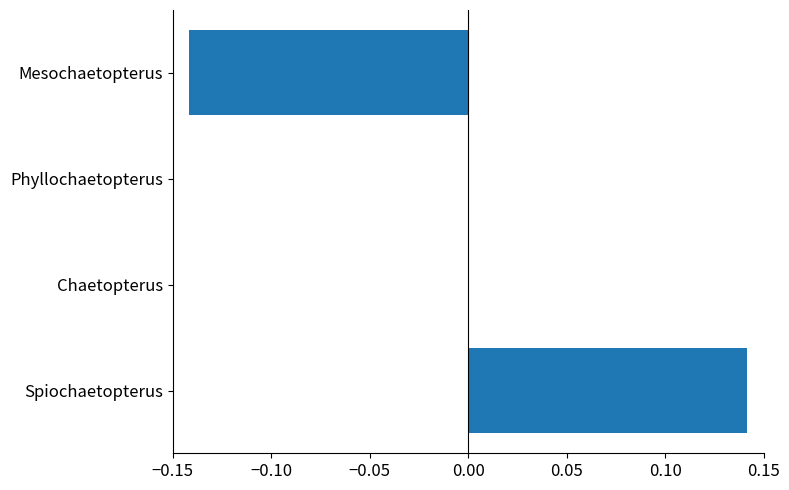

True or false: the data shows 0.1 at Chaetopterus.

False